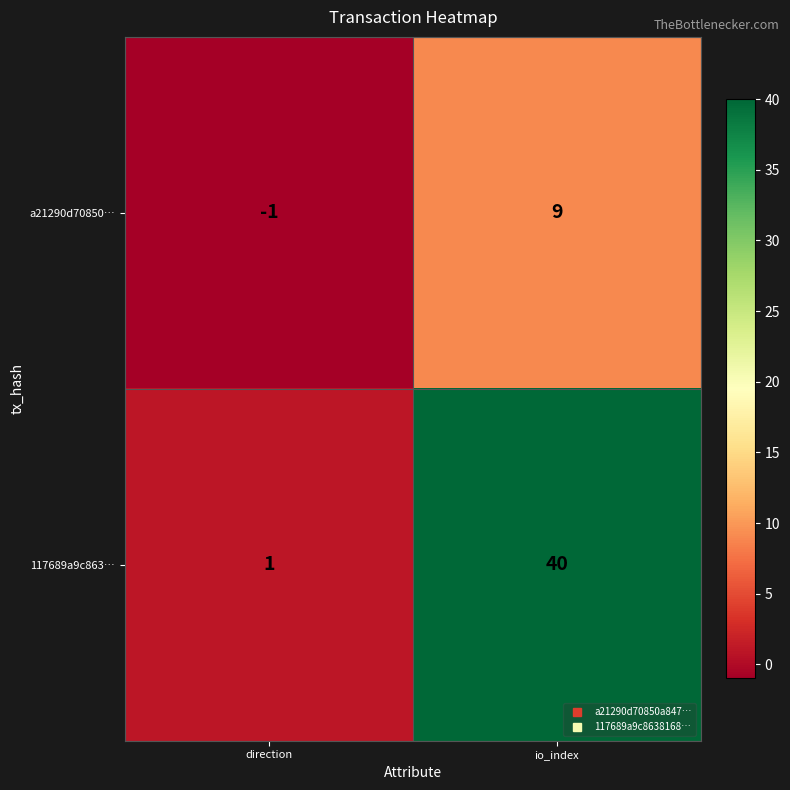

The value of 117689a9c863… at io_index is 19. True or false?

False